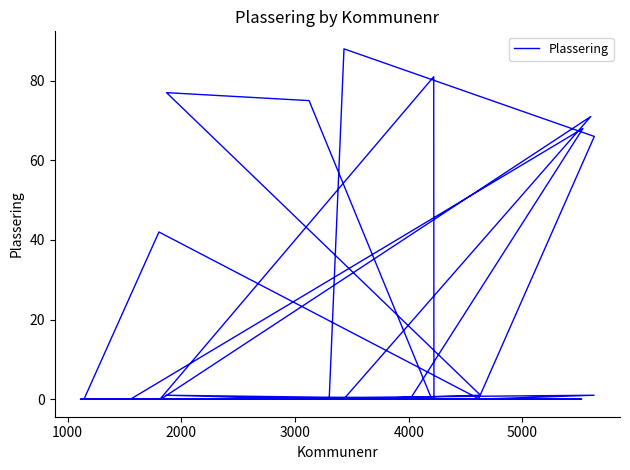

What is the difference between the maximum and minimum values?

88